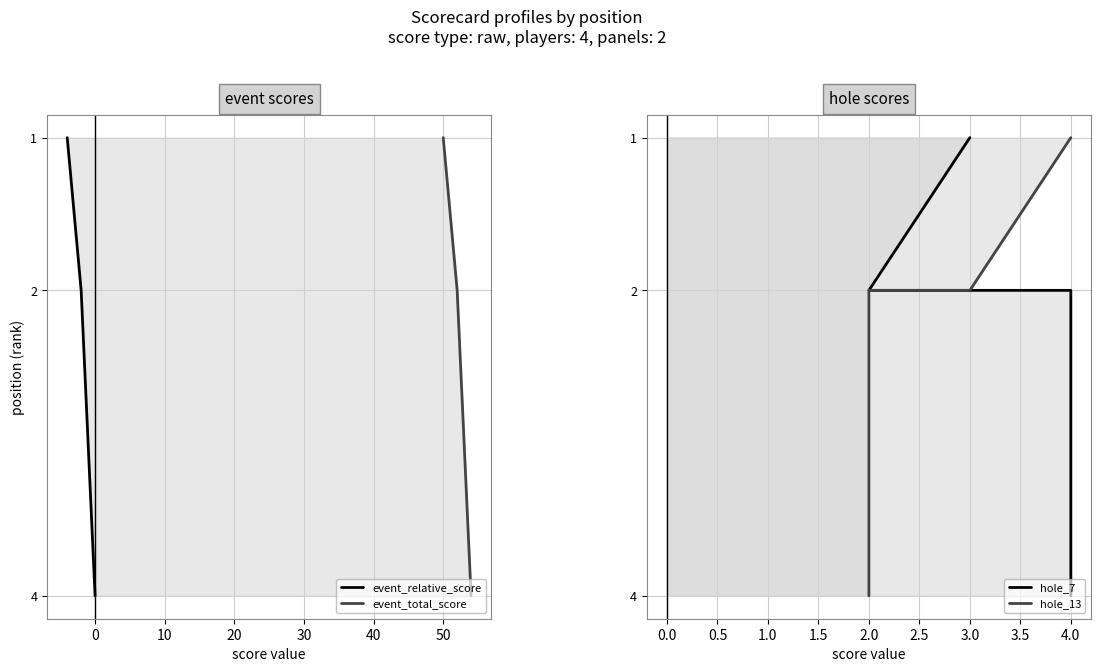

True or false: event_total_score and hole_7 intersect in this chart.

False